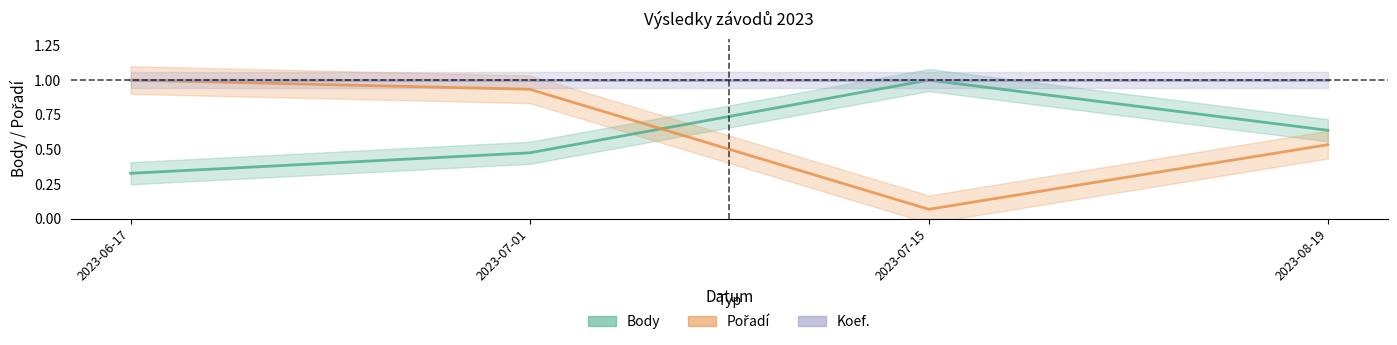

Between 2023-06-17 and 2023-08-19, which series saw the biggest shift?

Pořadí